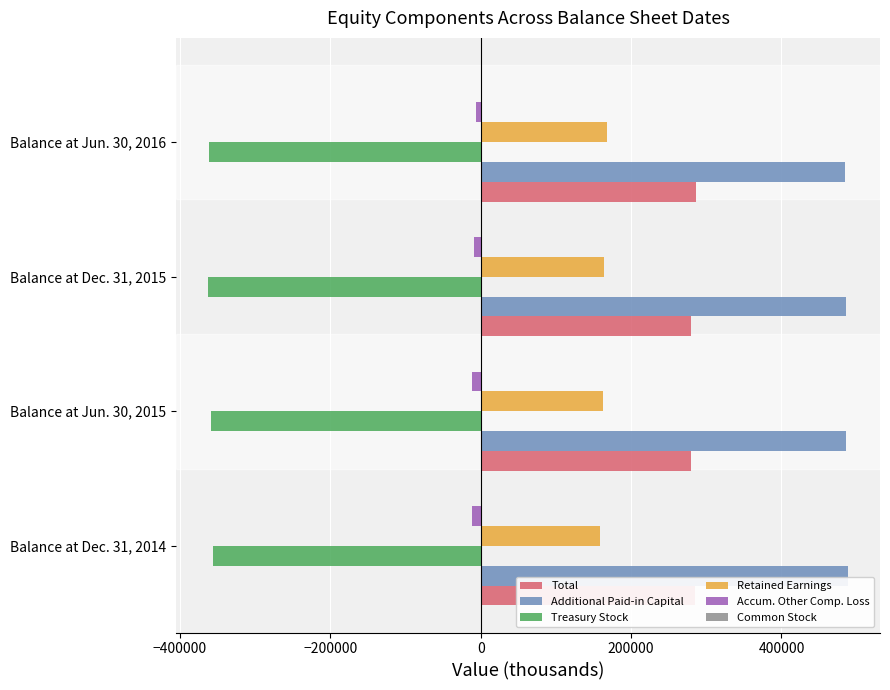

Which series has the largest total across all categories?

Additional Paid-in Capital